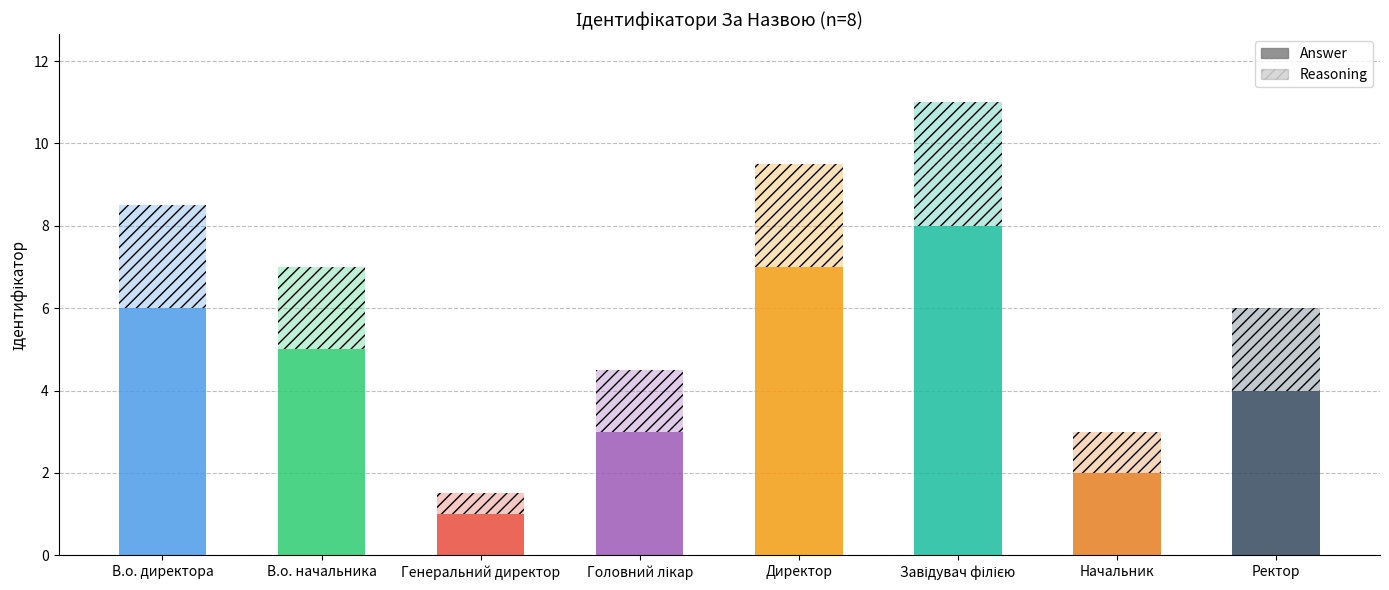

Which category has the lowest value in the Reasoning series?

Генеральний директор